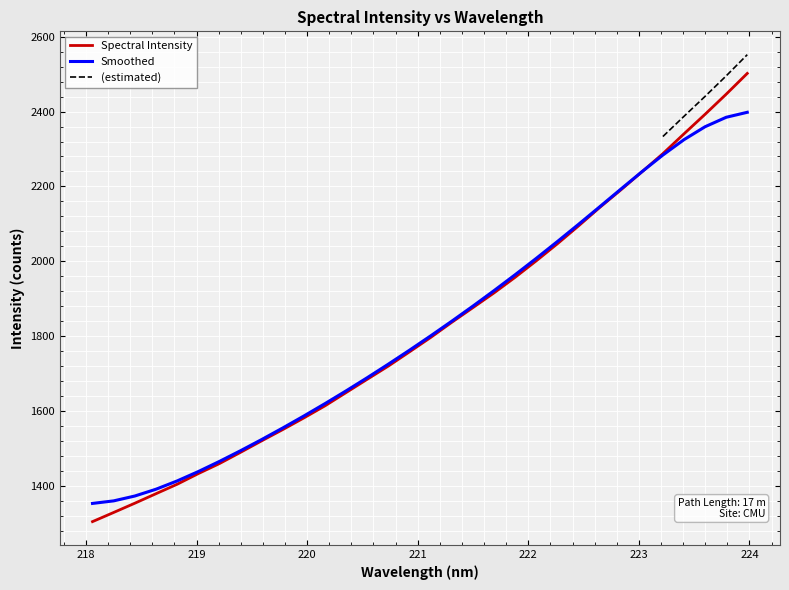

Approximately how many times larger is the value at 218.2508 compared to 222.6447?

0.6